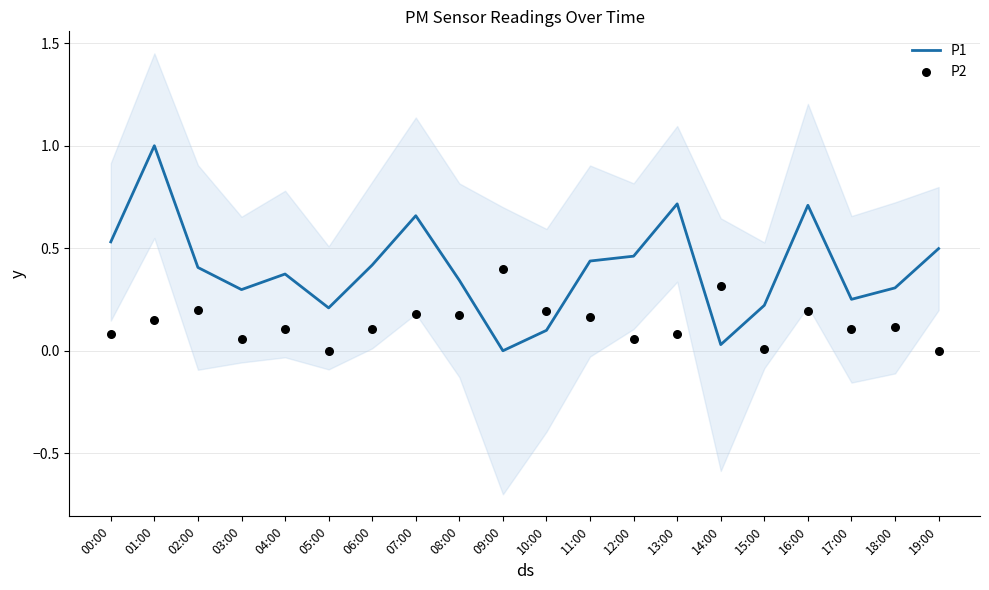

Is the value of P2 at 11:00 greater than the value of P1 at 16:00?

No